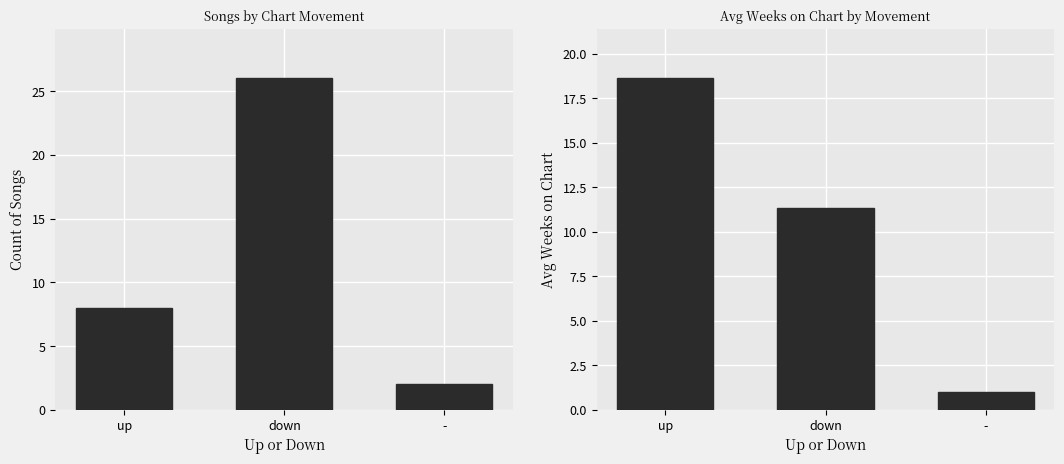

Which series has the largest total across all categories?

Count of Songs